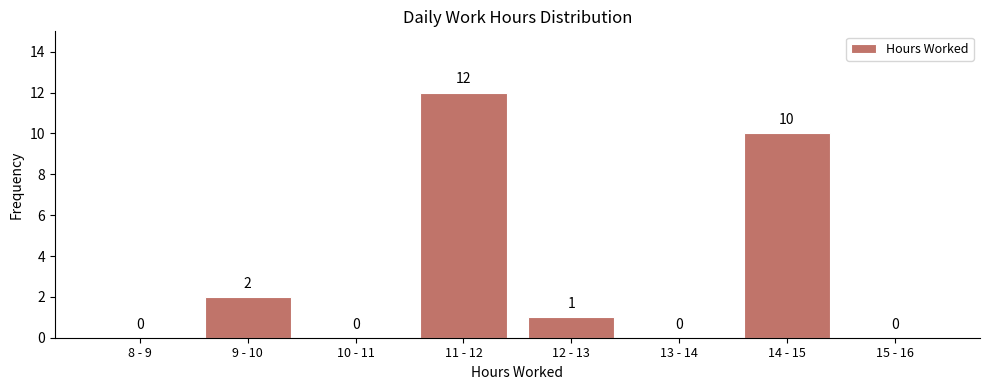

Reading left to right, extract all data points from this chart.

8 - 9=0	9 - 10=2	10 - 11=0	11 - 12=12	12 - 13=1	13 - 14=0	14 - 15=10	15 - 16=0